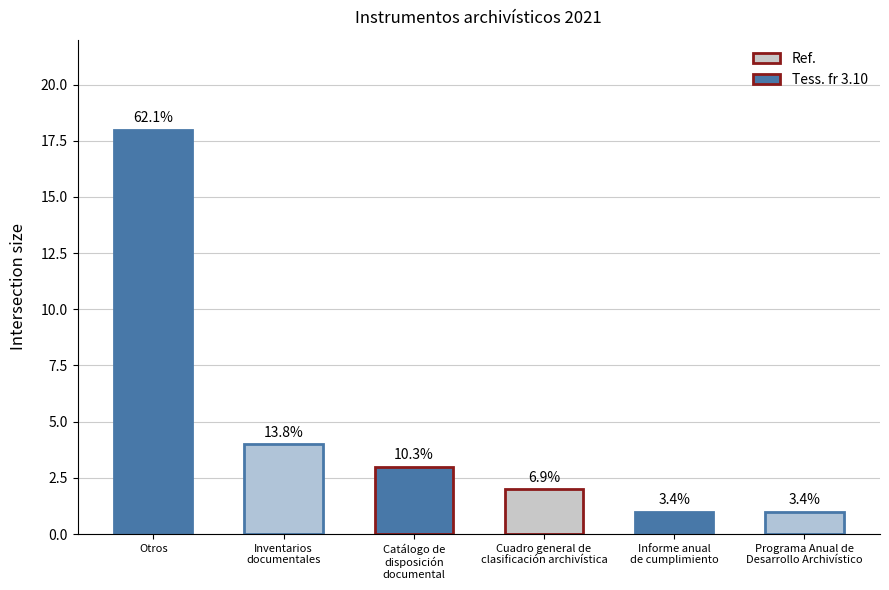

Which label corresponds to the smallest value in the chart?

Informe anual
de cumplimiento